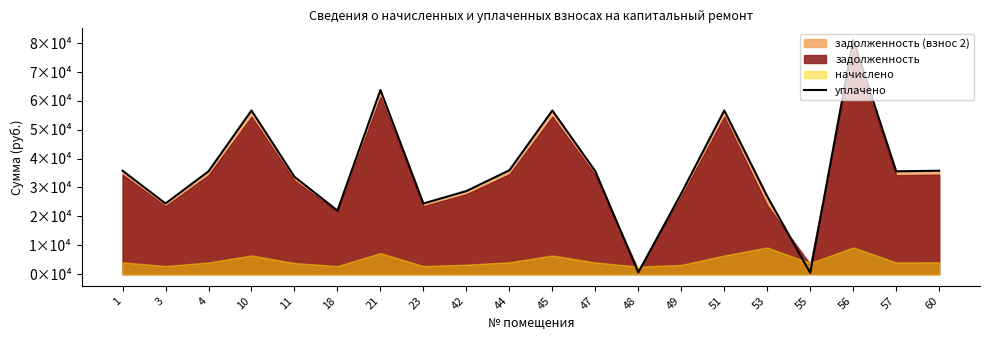

What is the minimum value shown in the chart?

426.4